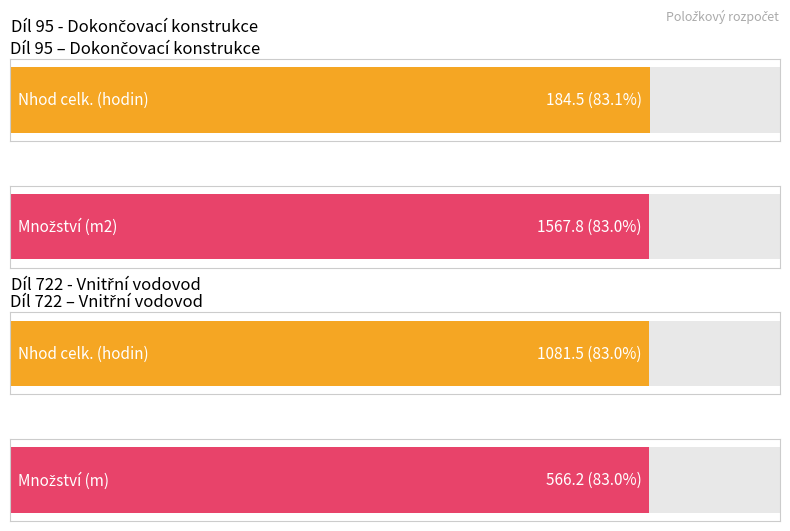

What is the difference between the Množství values at Díl 722 (Vnitřní vodovod) and Díl 95 (Dokončovací)?

1001.6